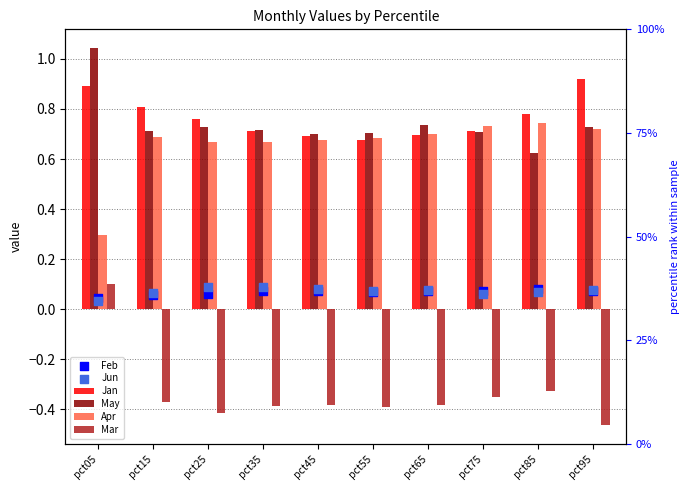

At how many categories does at least one series exceed 0?

10